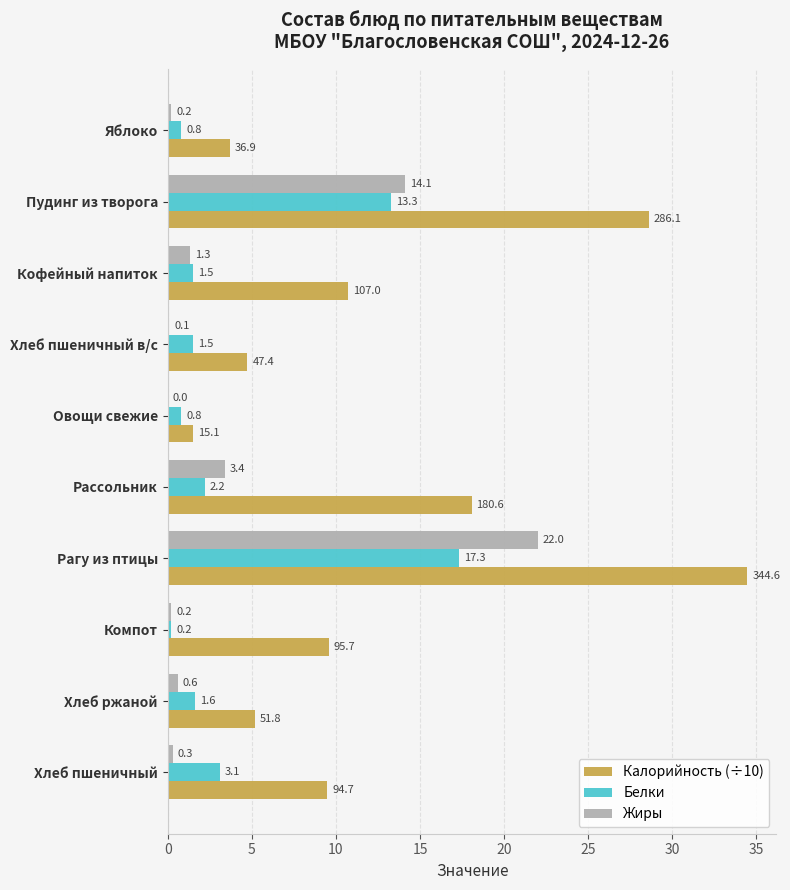

Which series has the widest spread of values?

Калорийность (÷10)